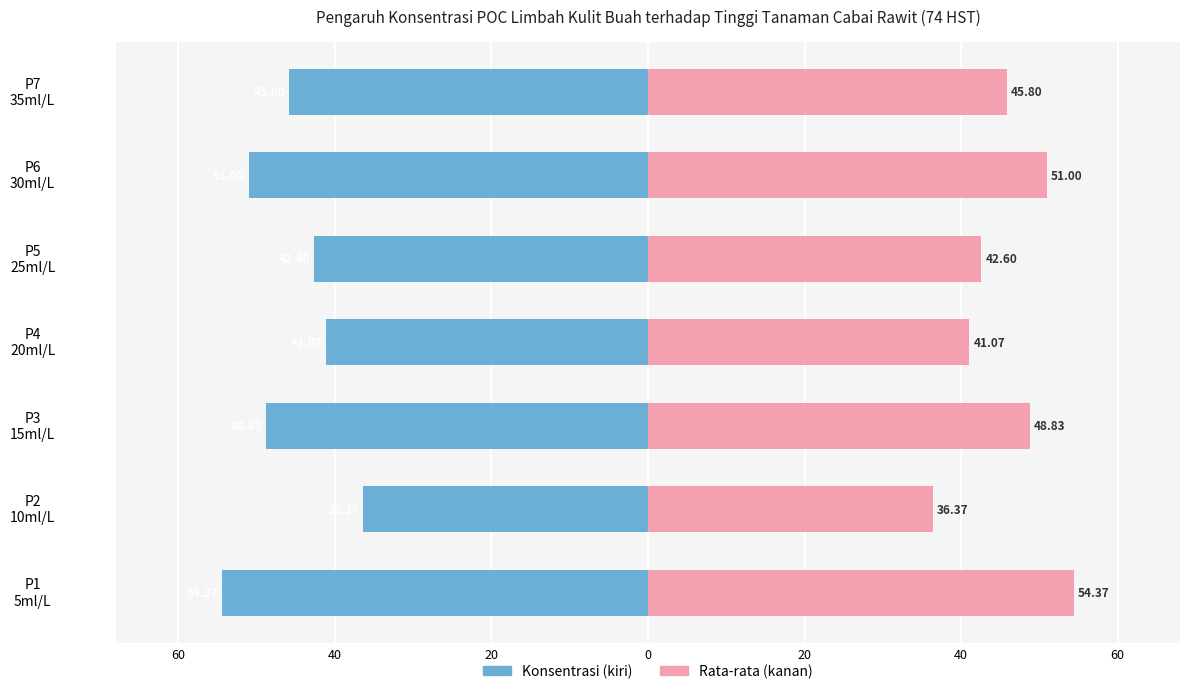

At how many categories does at least one series exceed -43?

7